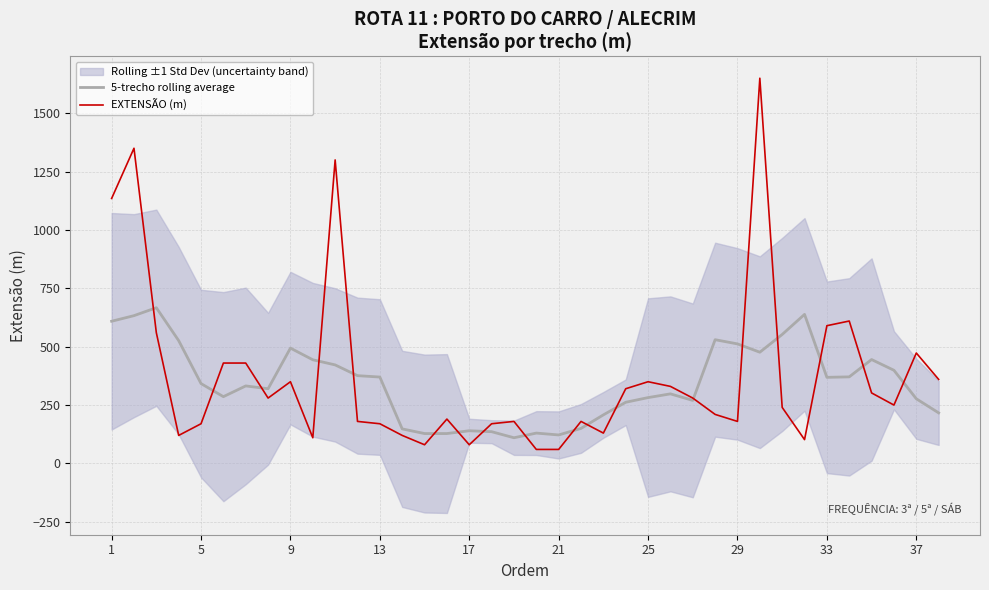

List the series in order of their peak value, highest first.

EXTENSÃO (m), 5-trecho rolling average